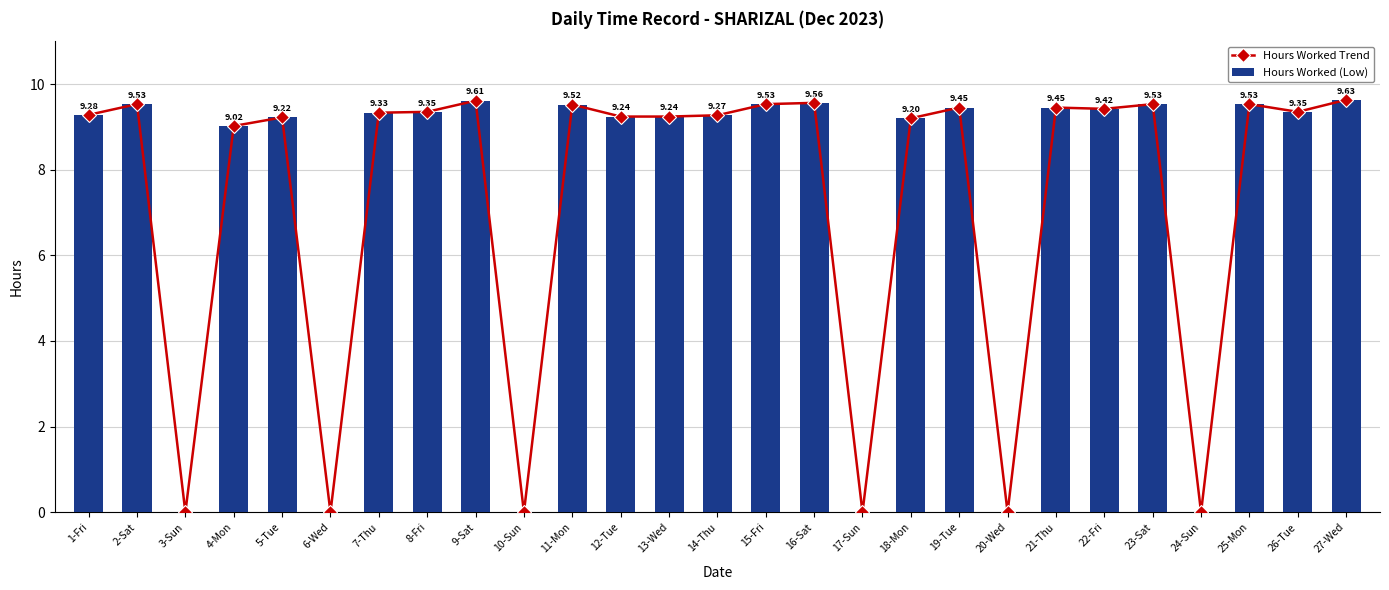

Is the value of Hours Worked (Low) at 25-Mon greater than the value of Hours Worked Trend at 20-Wed?

Yes